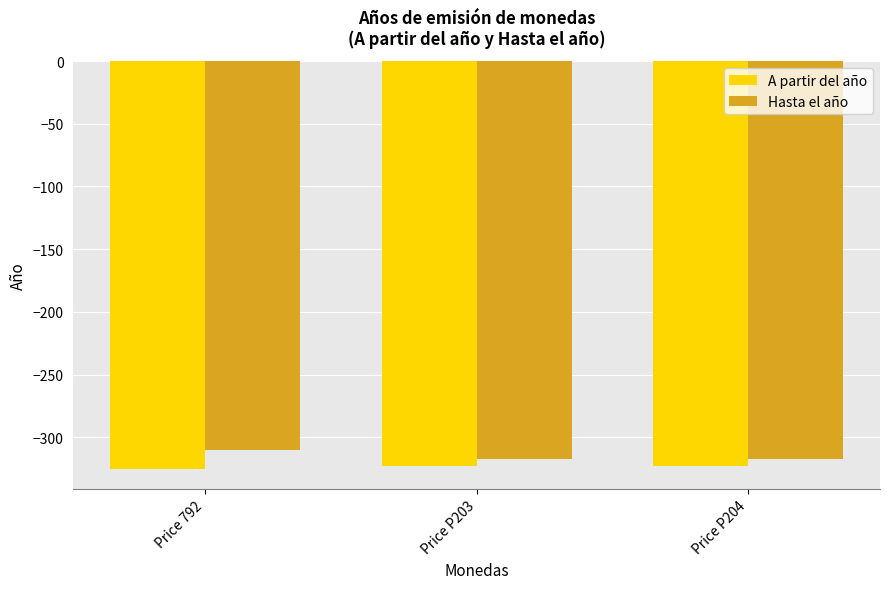

At which label does Hasta el año reach its peak?

Price 792